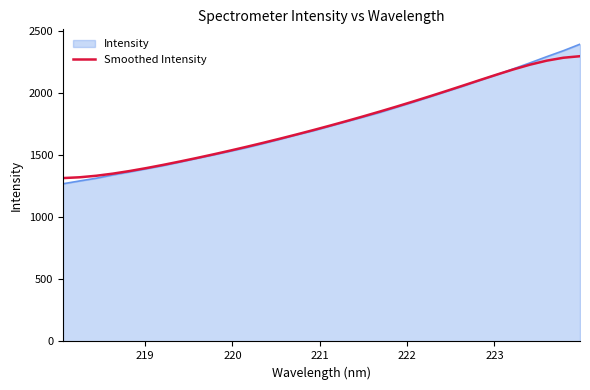

What is the smallest value displayed?

1269.9